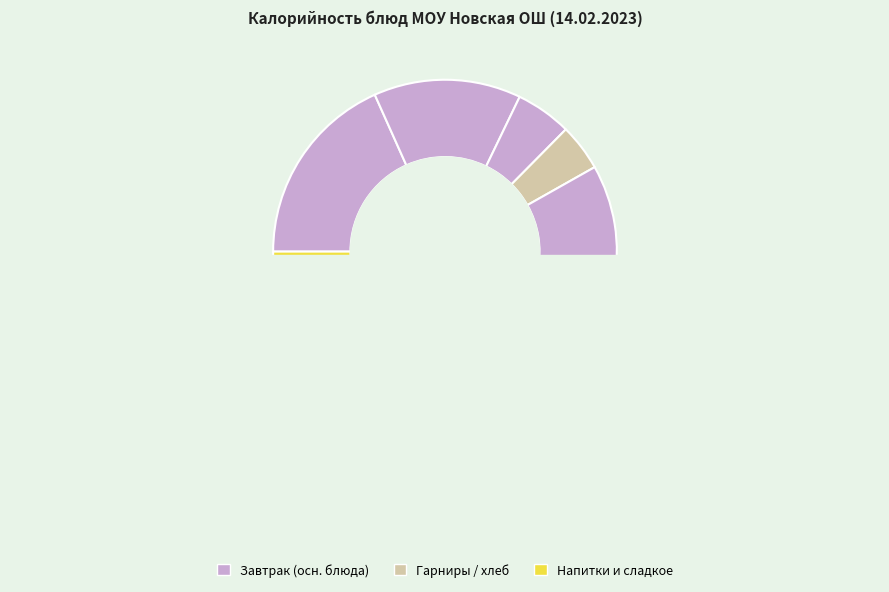

Does Суп картофельный рыбный represent more than half of the total?

No